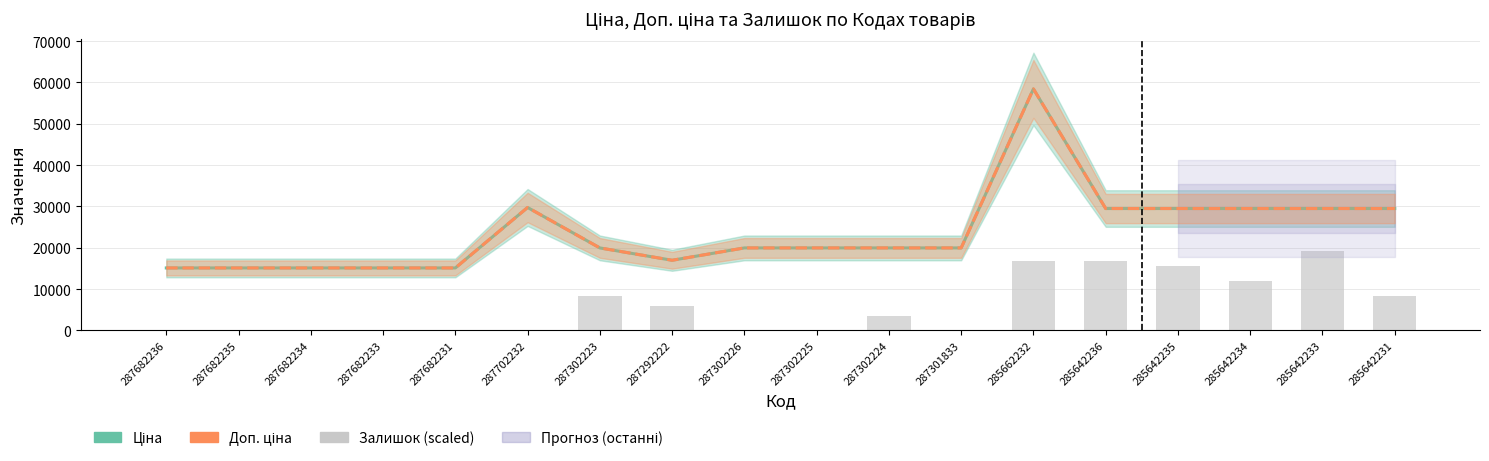

What is the average value of the Доп. ціна series?

23779.4